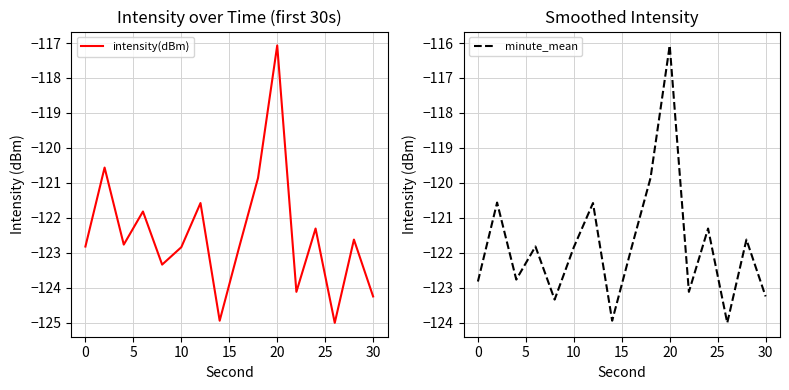

How many lines are shown in the chart?

2